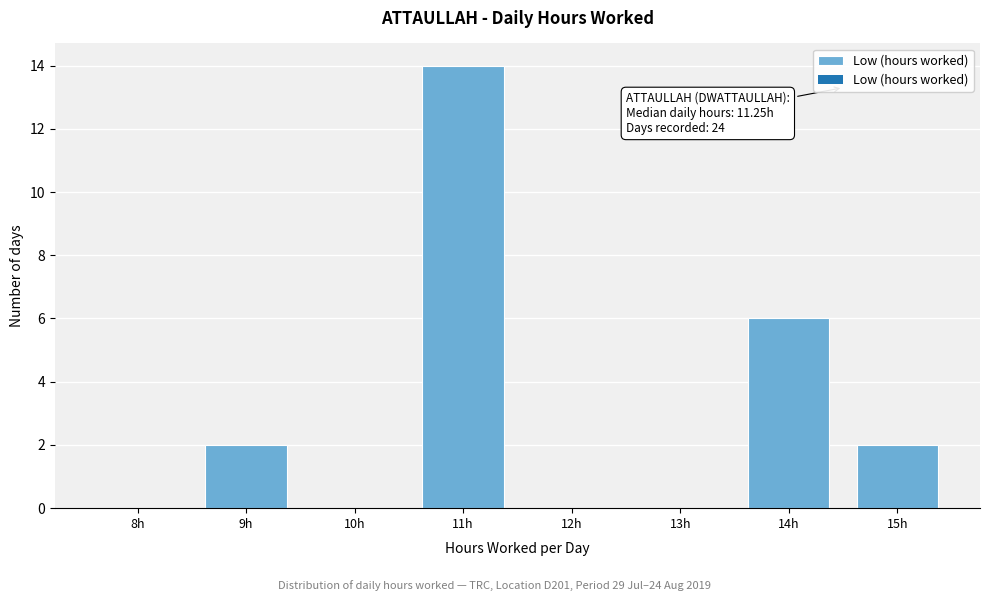

Reading left to right, transcribe all the data shown in this chart.

8h=0	9h=2	10h=0	11h=14	12h=0	13h=0	14h=6	15h=2